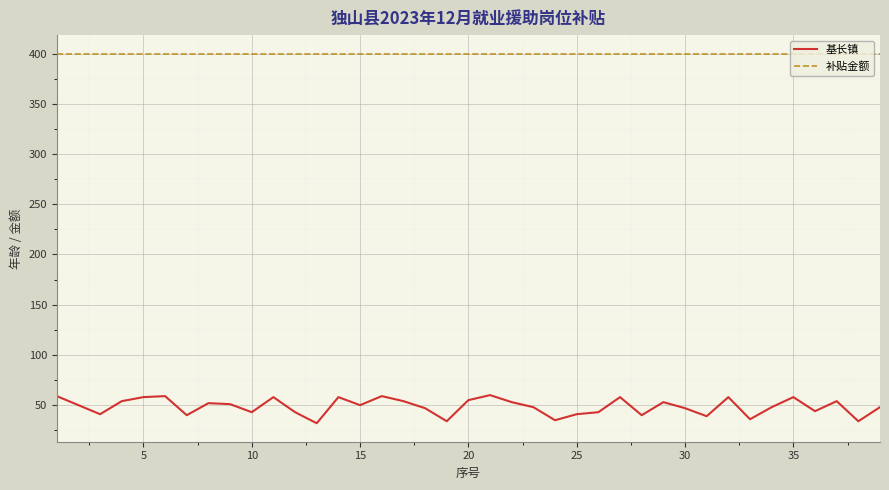

What is the minimum value for 基长镇?

32